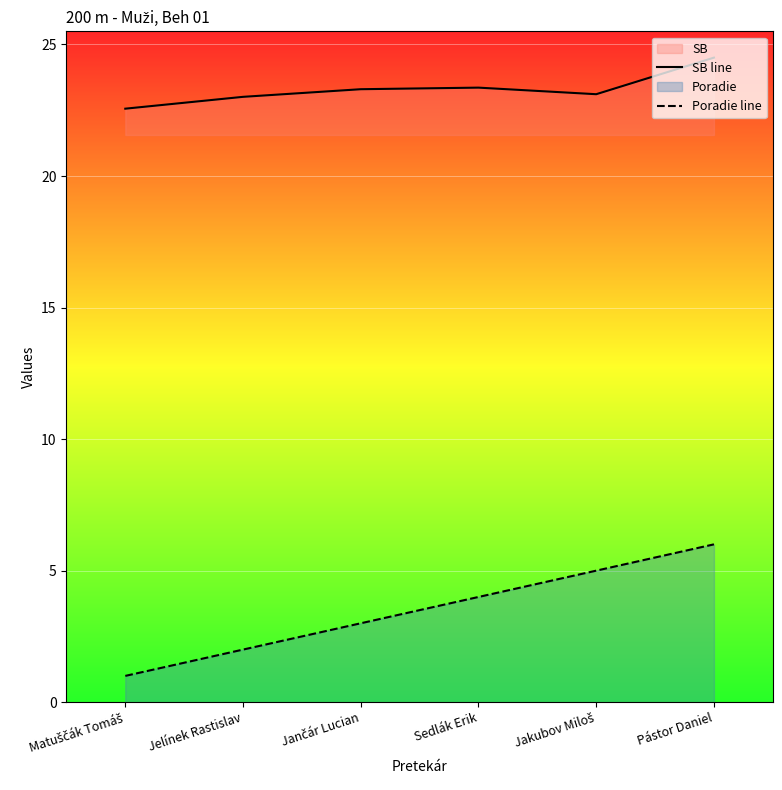

How many lines are shown in the chart?

2